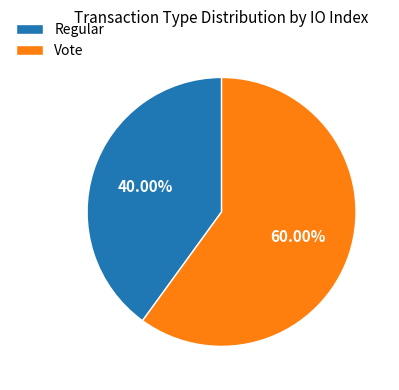

How much of the chart is everything except Regular?

60.0%